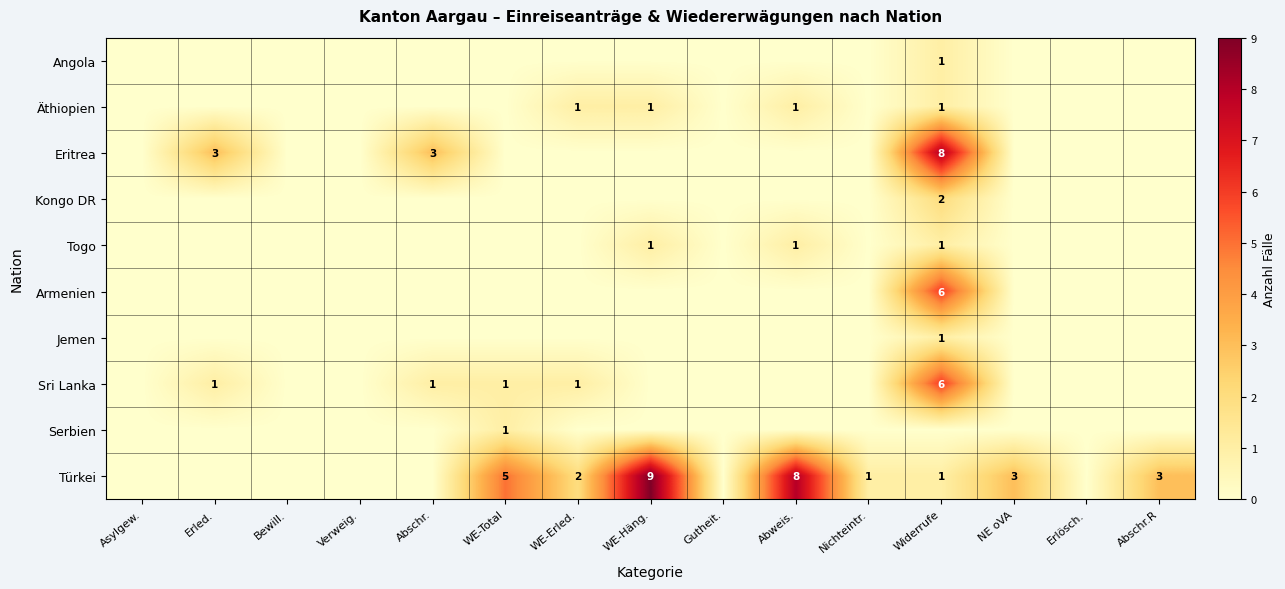

True or false: Eritrea has a value of 3 at Abschr..

True